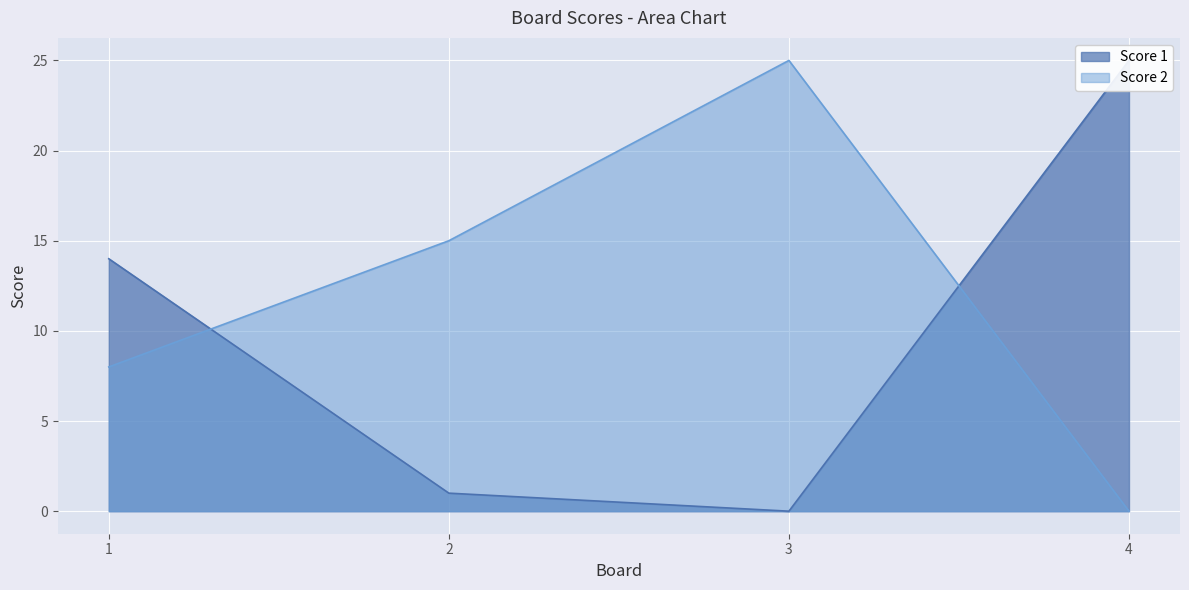

What value does the Score 2 series have at 1?

8